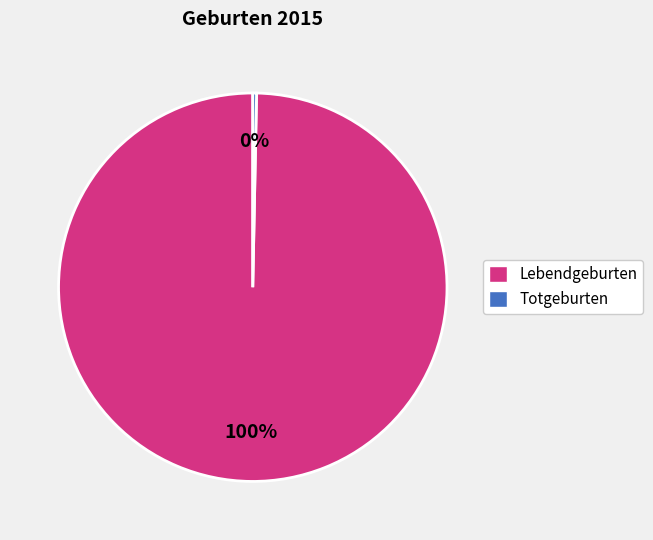

Combined, do Lebendgeburten and Totgeburten account for over 50%?

Yes